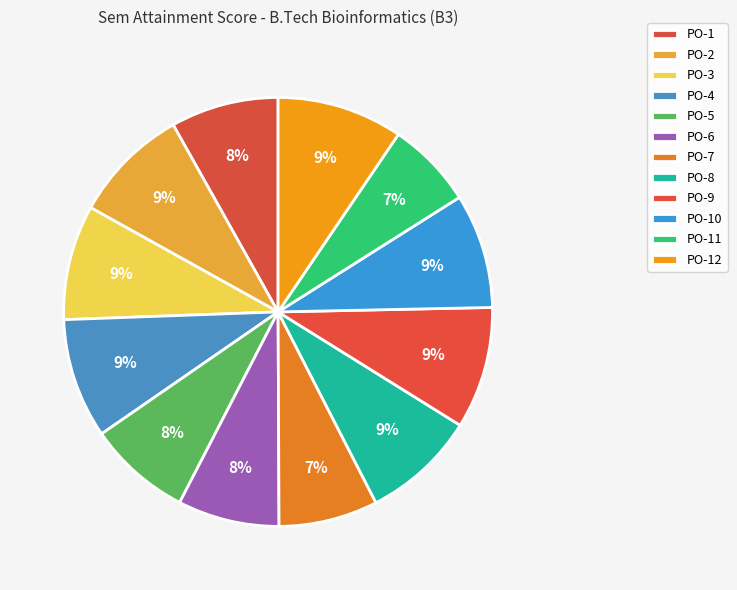

Count the number of slices in the pie.

12